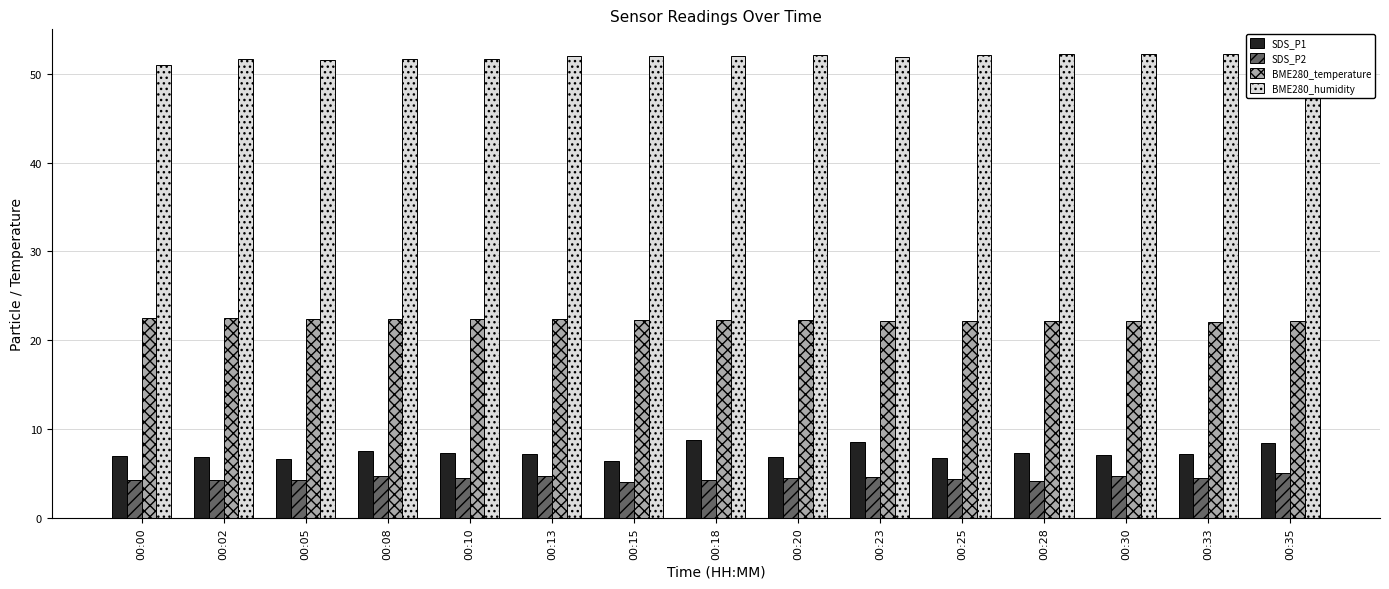

At 00:10, list the series in order from largest to smallest.

BME280_humidity, BME280_temperature, SDS_P1, SDS_P2